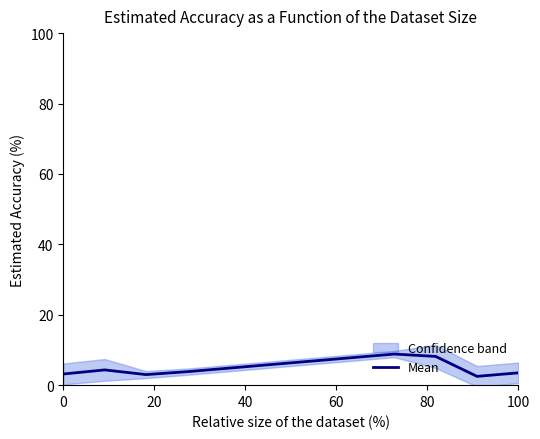

What is the lowest value of the Mean series?

2.5